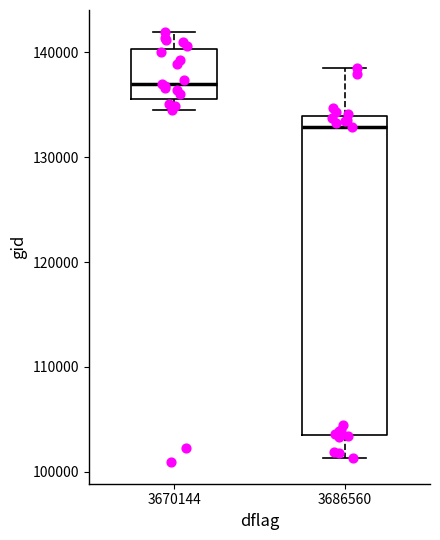

Which box has the lowest median line?

3686560